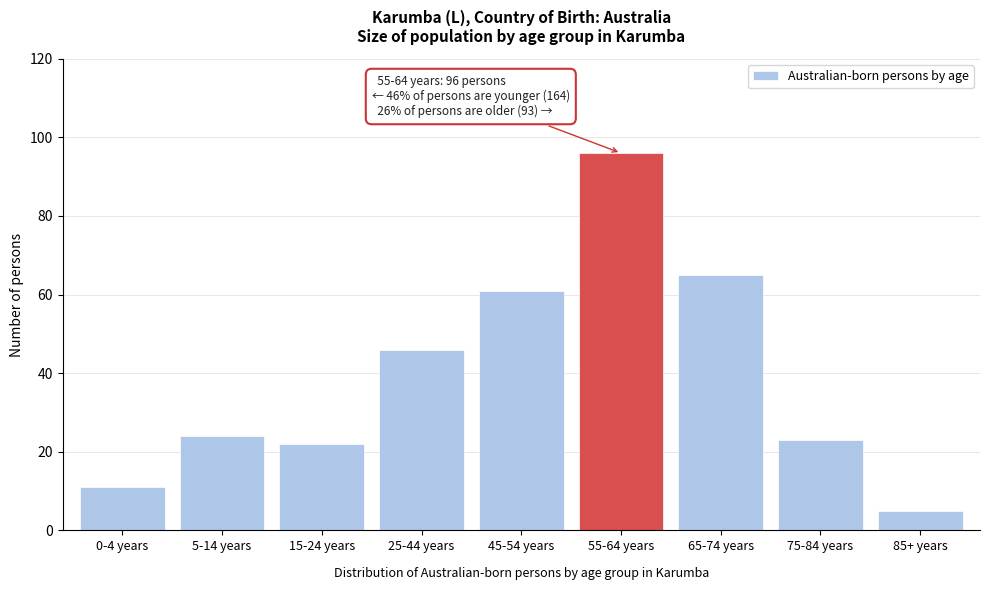

Reading left to right, list all the values displayed in this chart.

11	24	22	46	61	96	65	23	5